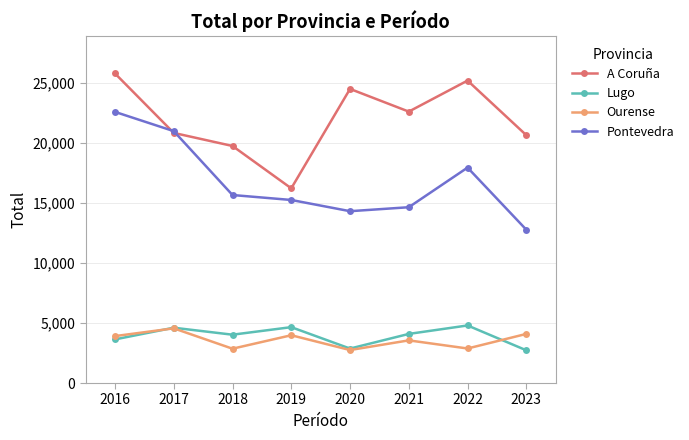

How many intersections are there between Lugo and Ourense?

2